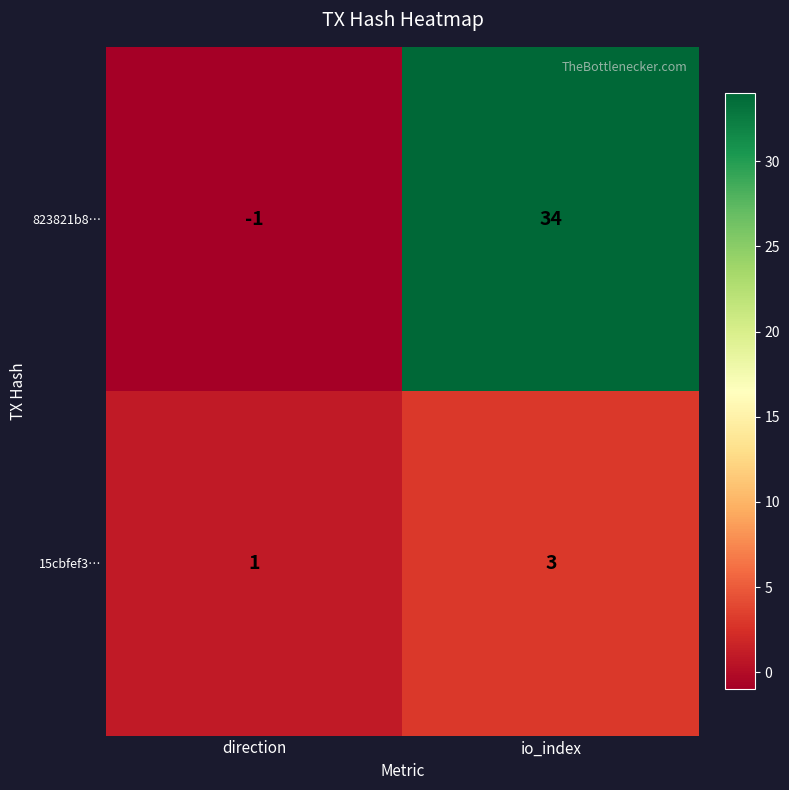

At how many categories does at least one series exceed 11?

1